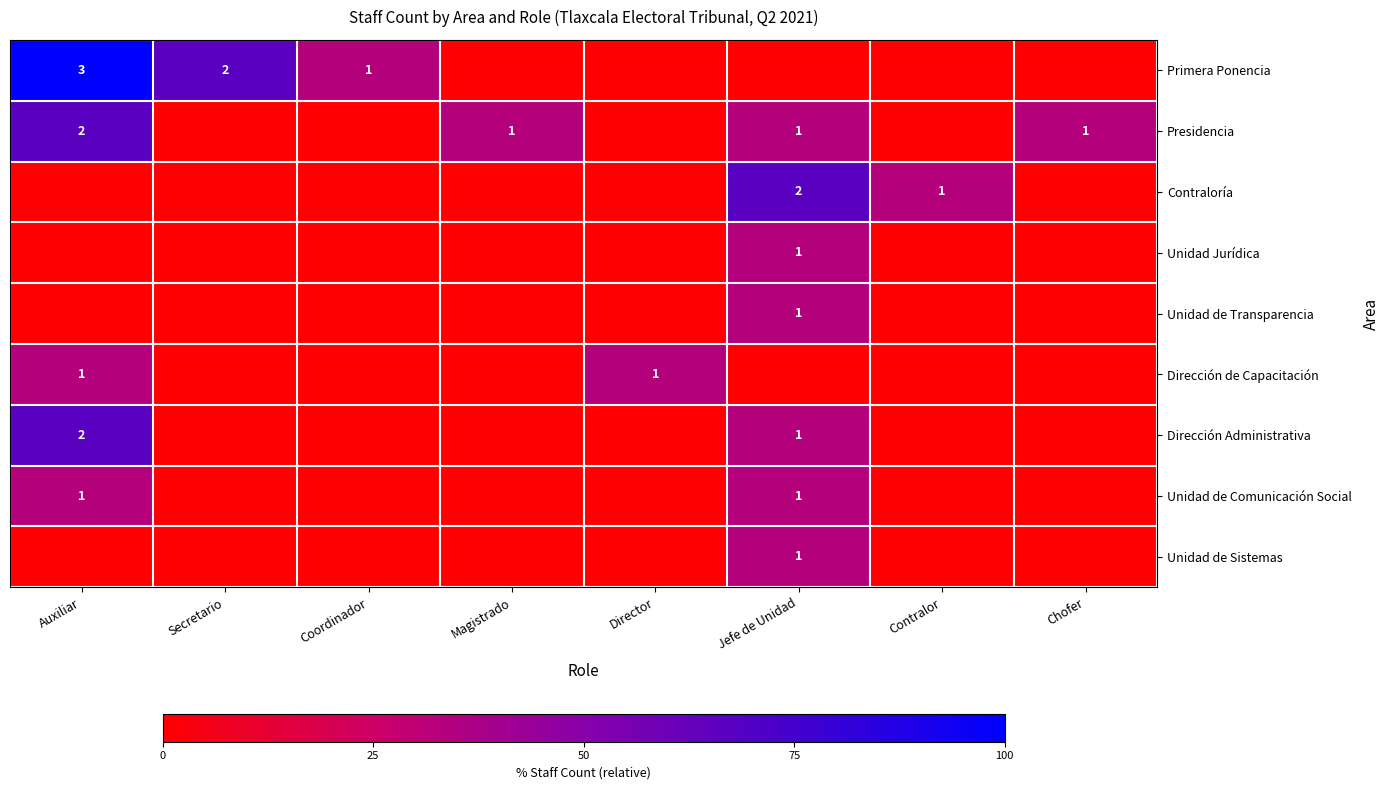

Is it true that Presidencia equals 2 at Jefe de Unidad?

False